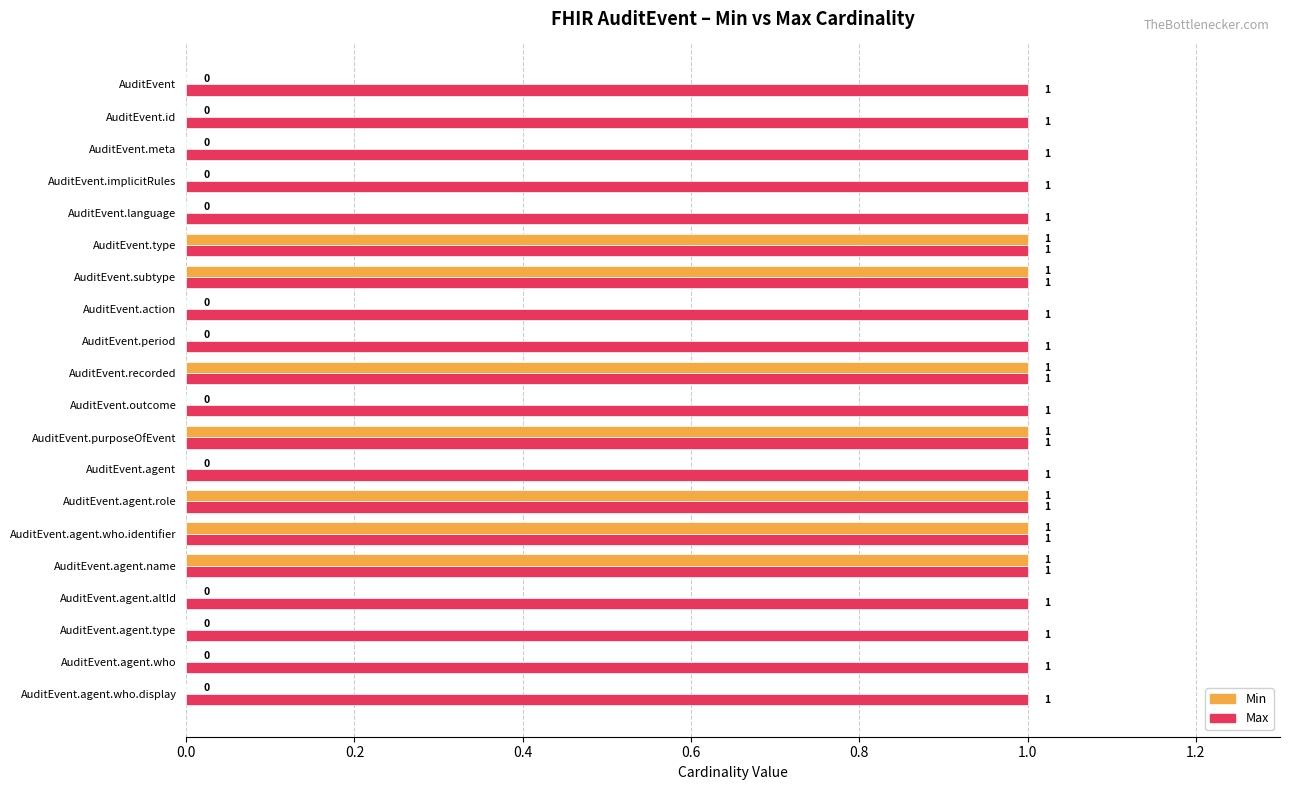

Is it true that Max equals 1 at AuditEvent.subtype?

True